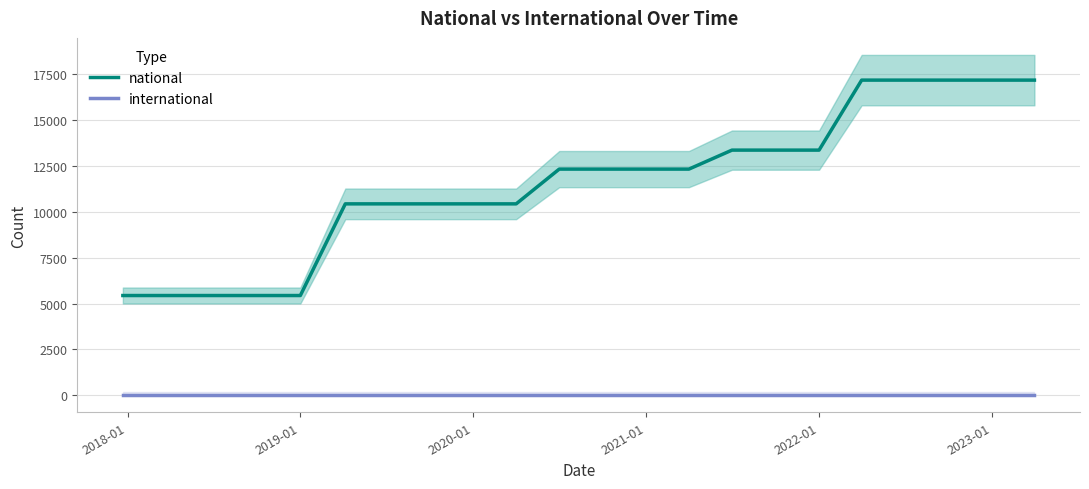

True or false: national and international cross at least once.

False